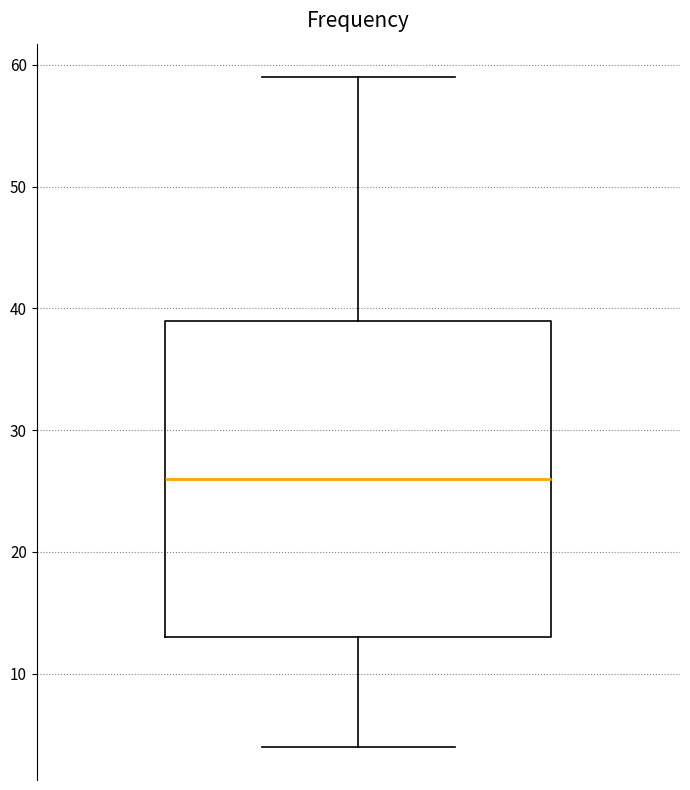

Read this box plot against the y-axis: the position of the median line, the range covered by the box, and the ends of both whiskers. The values are not printed on the chart, so give them approximately, as read against the axis.

median 26, box 13 to 39, whiskers 4 to 59